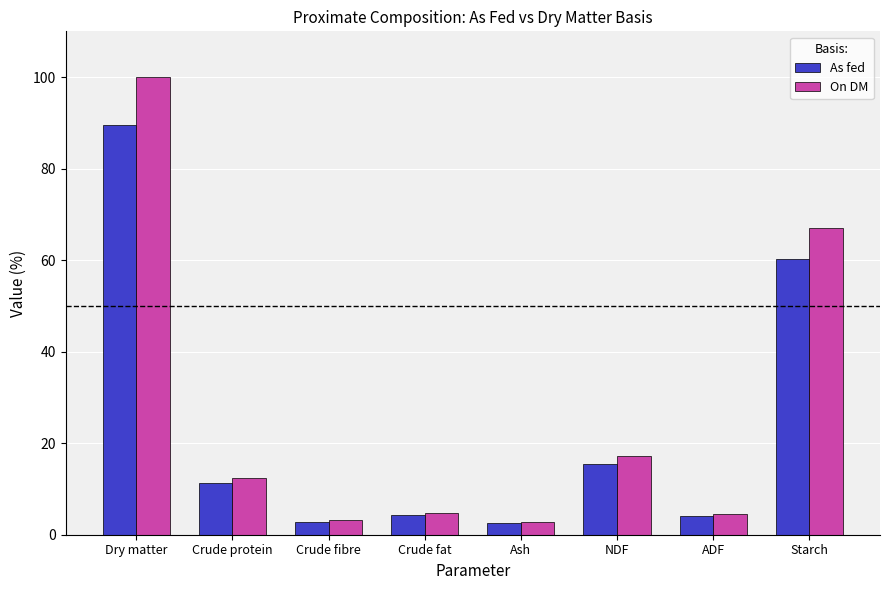

Which series changed the most between Crude protein and NDF?

On DM